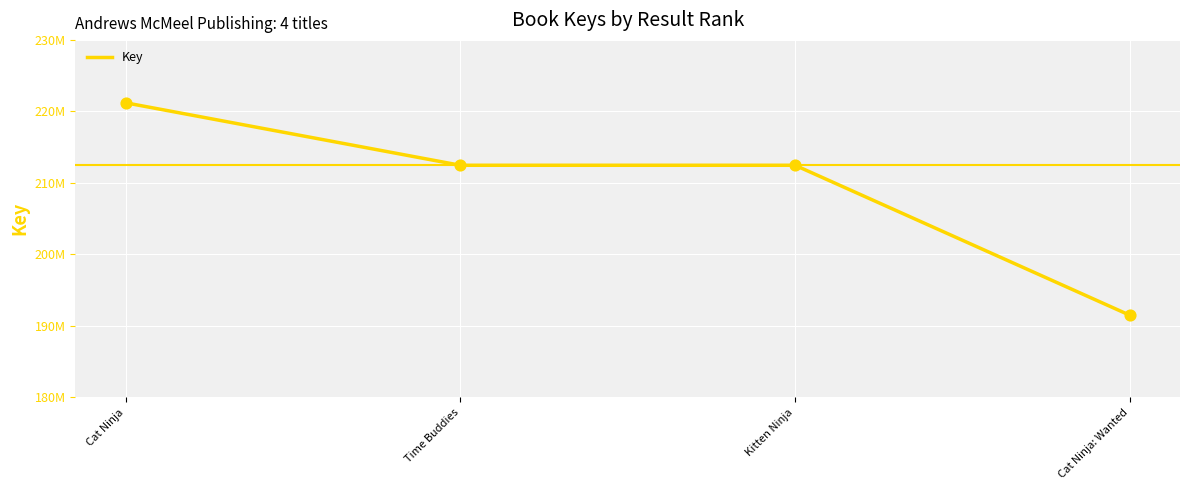

Does the chart have visible grid lines?

Yes